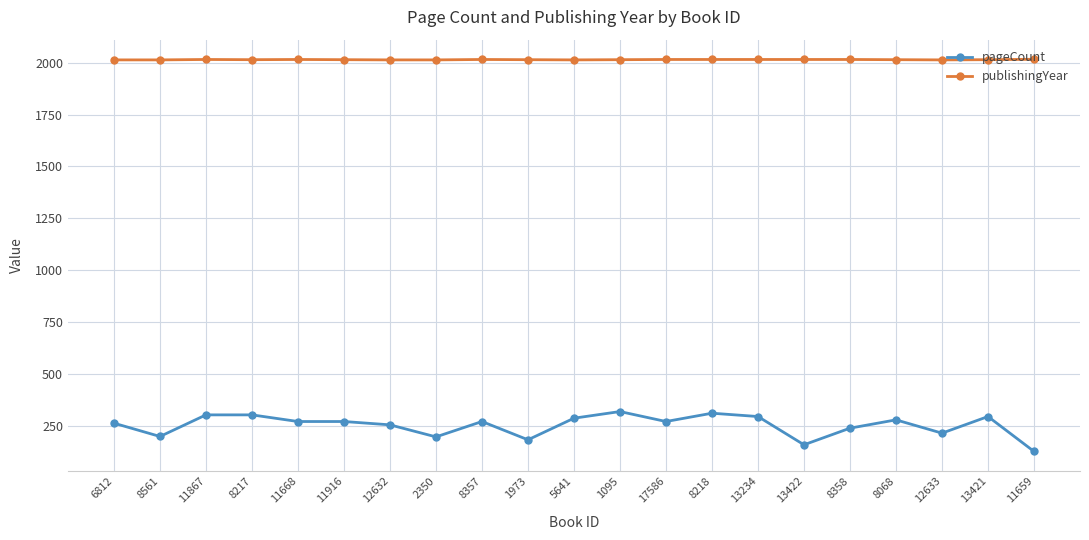

What is the maximum value shown in the chart?

2016